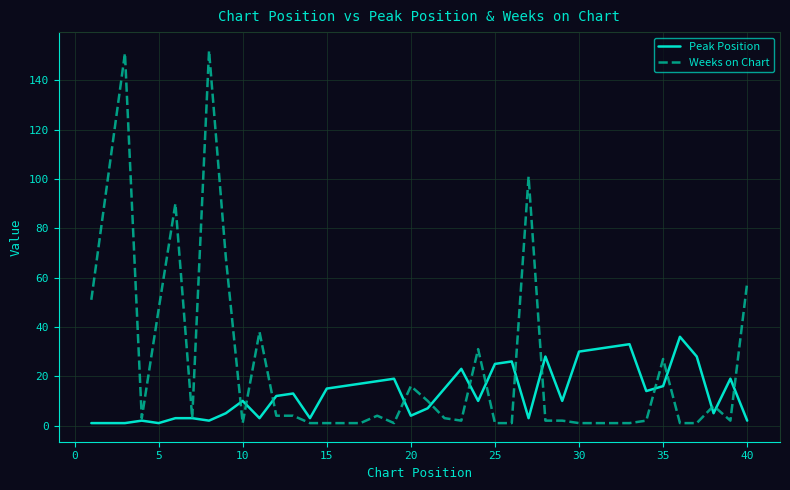

List the series in order of their overall mean, highest first.

Weeks on Chart, Peak Position